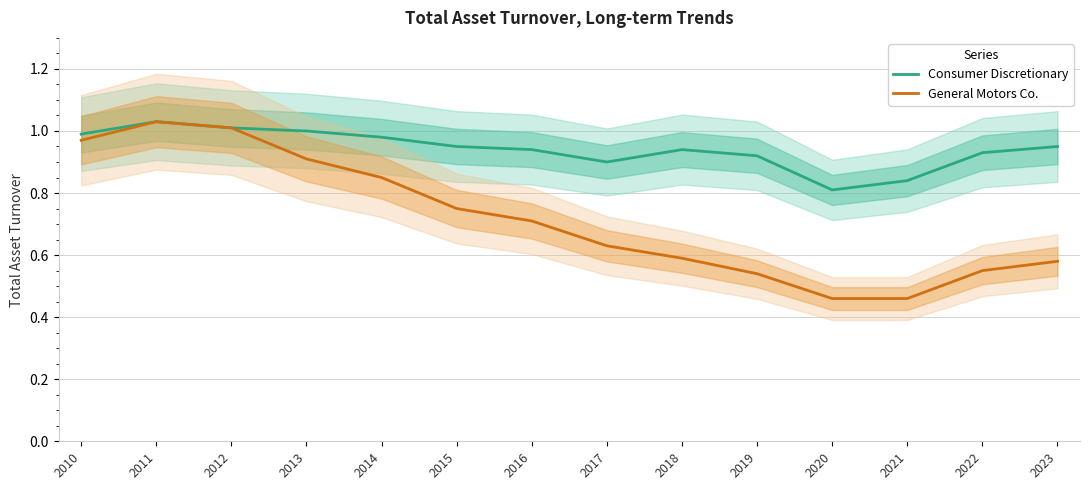

Which category has the lowest value across all series?

2020